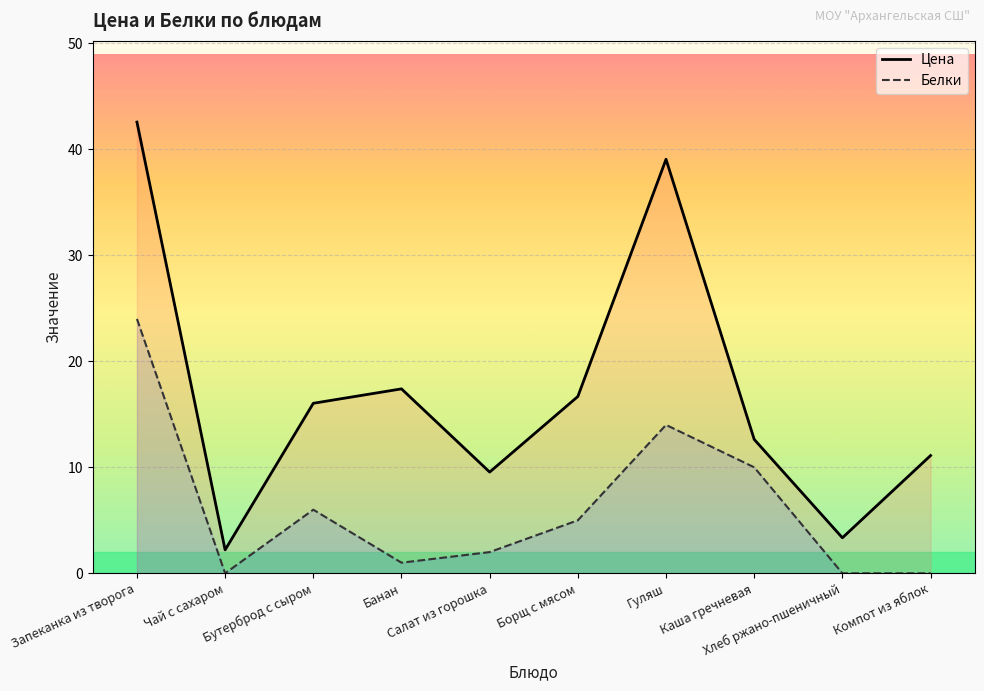

What is the sum of all Белки values?

62.0